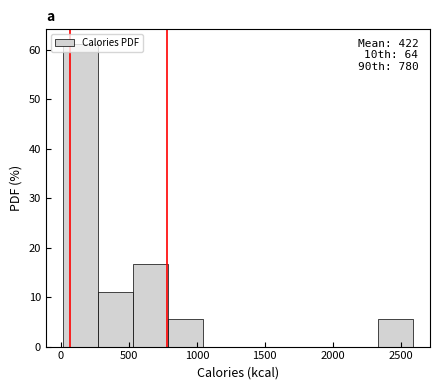

Which range on the x-axis has the tallest bar?

0 to 250